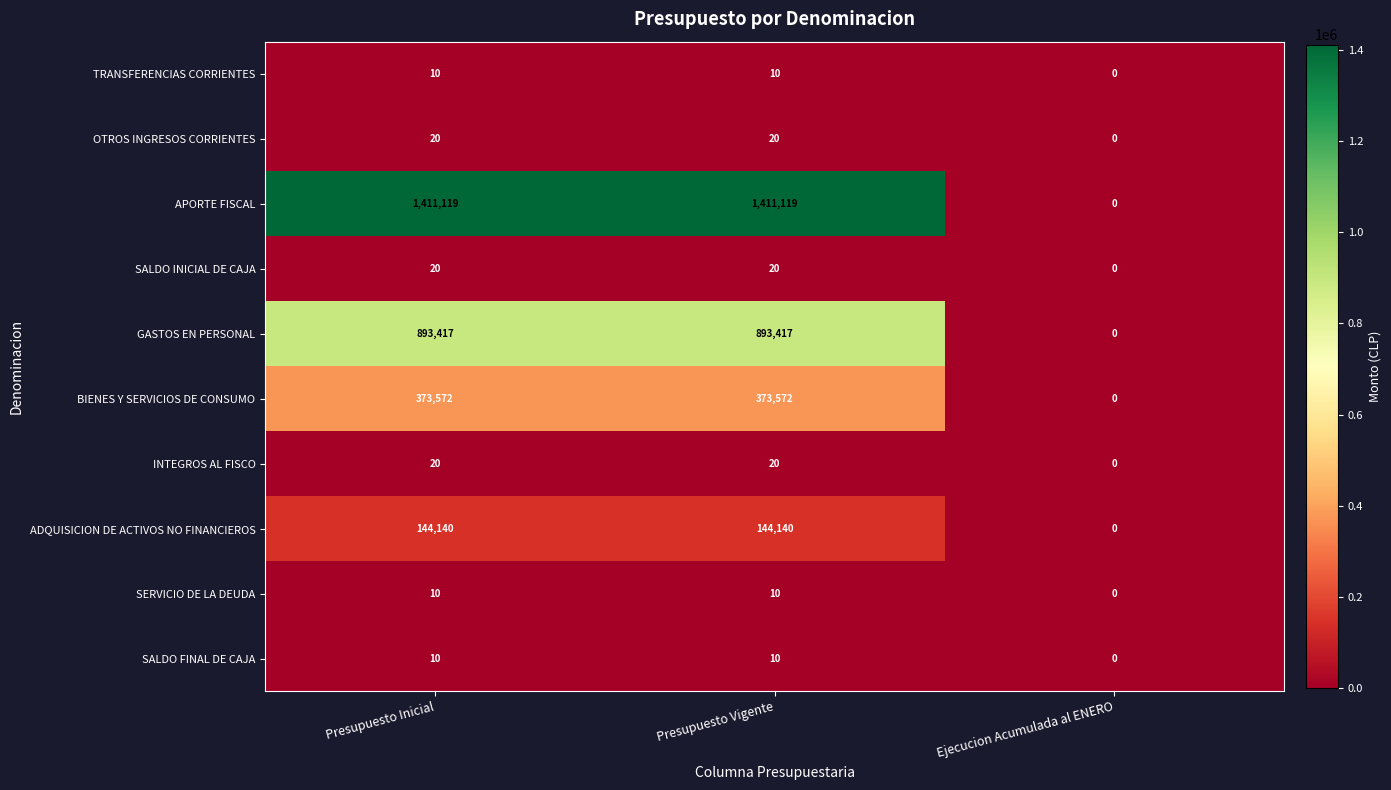

What is the total value across all series at Presupuesto Vigente?

2822338